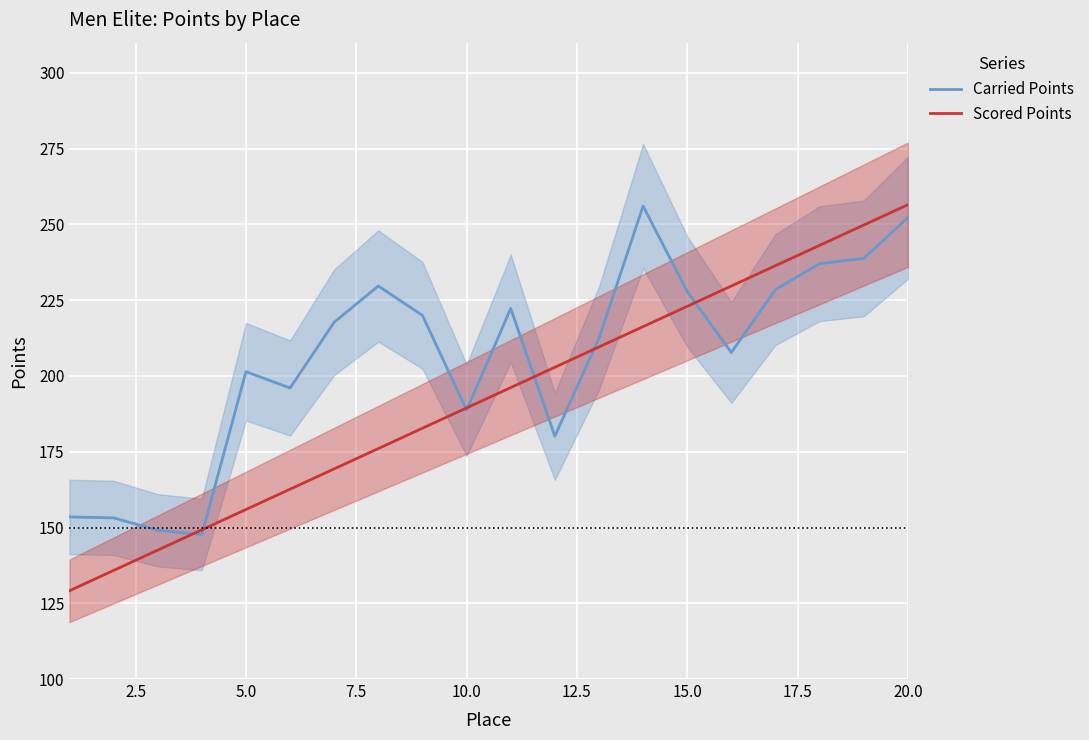

How many series are shown in this chart?

2